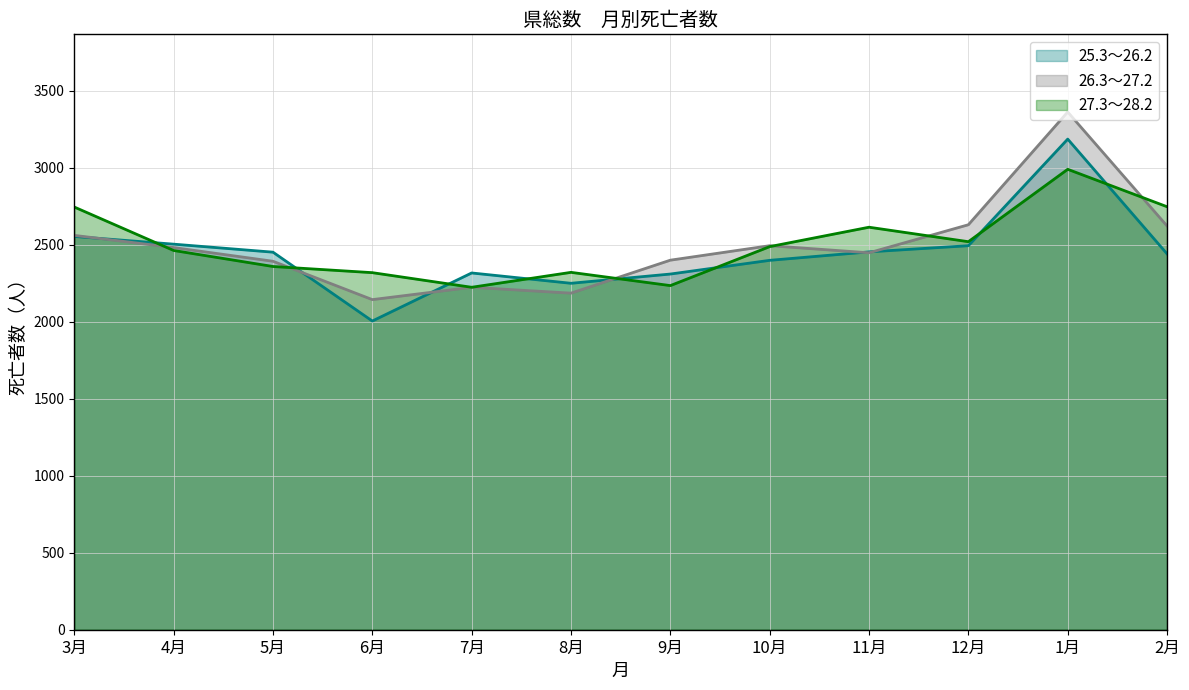

What are all the series names shown in the legend?

25.3～26.2, 26.3～27.2, 27.3～28.2